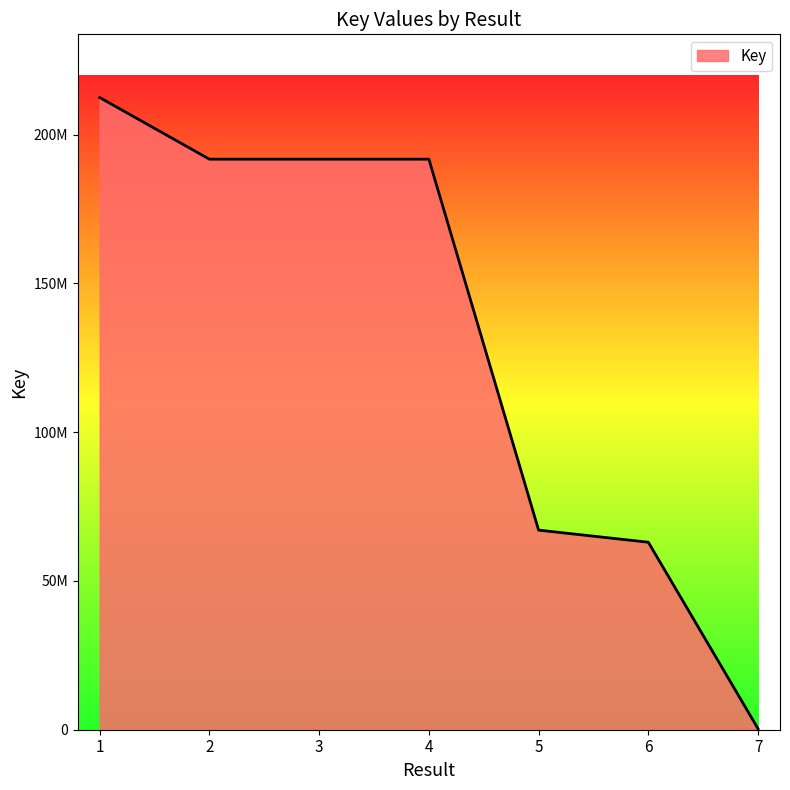

Does the chart have visible grid lines?

No